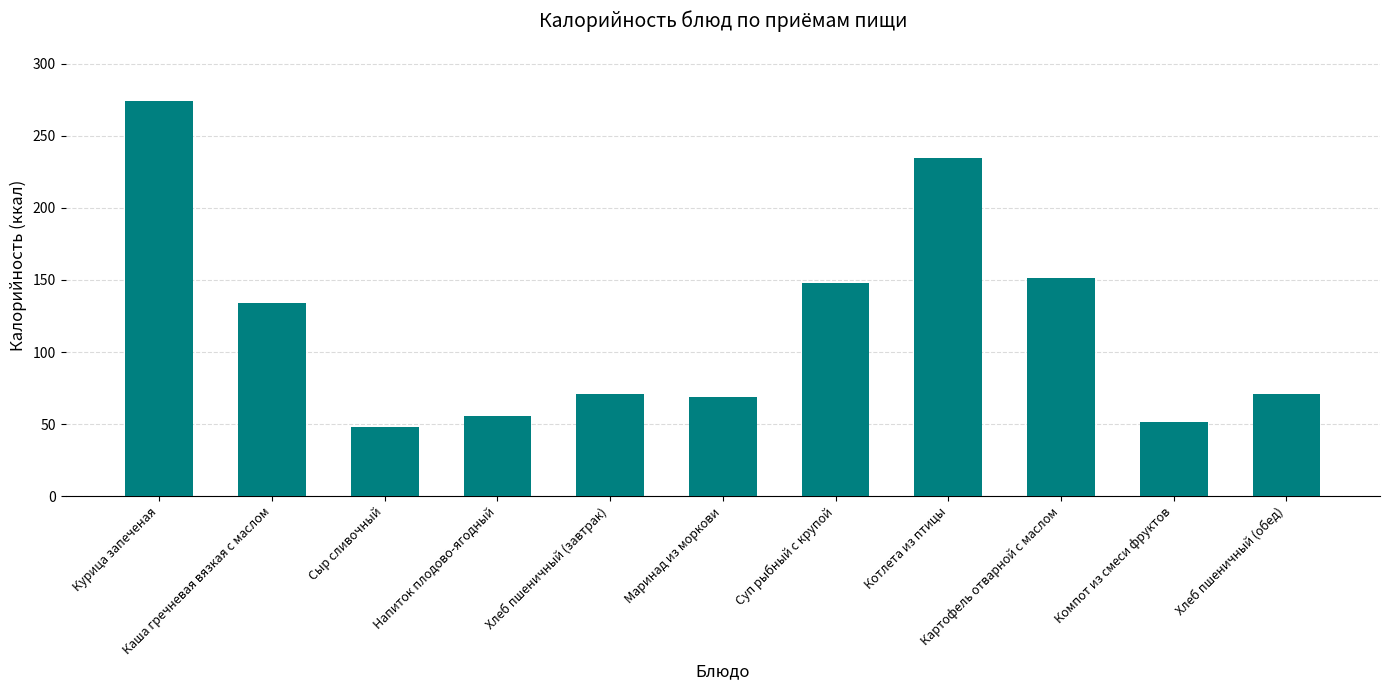

What is the difference between the second highest and minimum values?

186.8